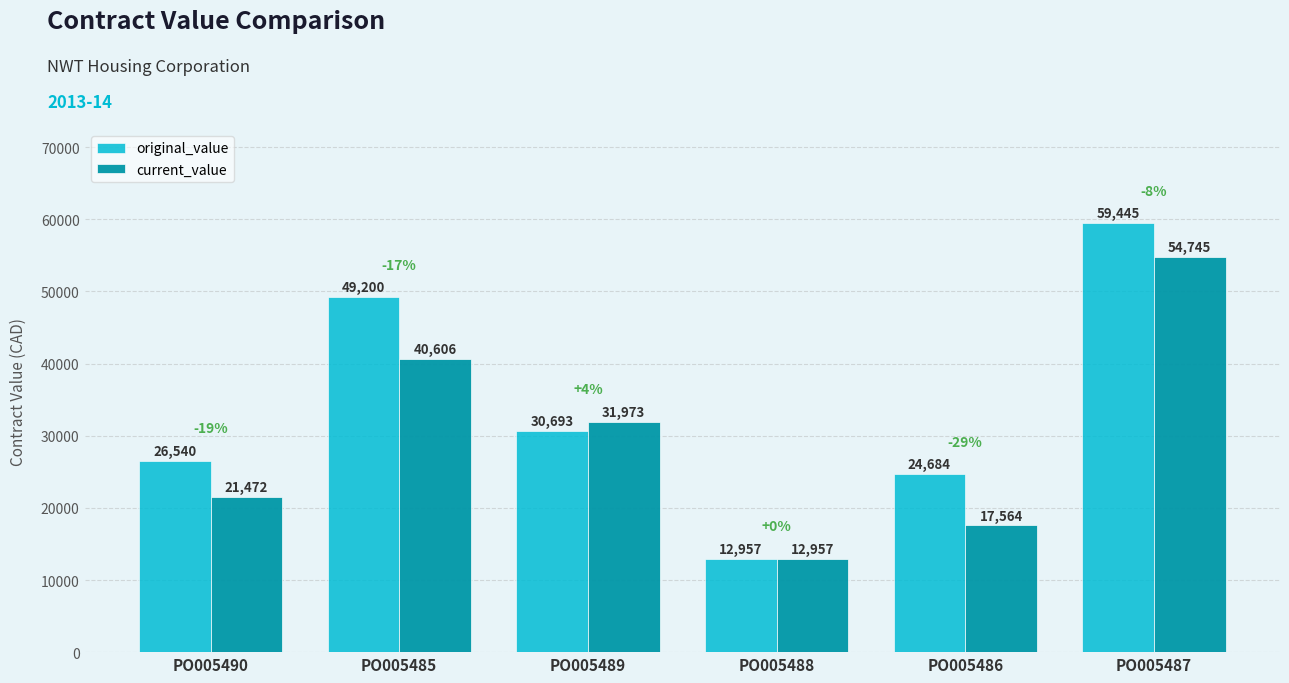

Which series has the largest range (max minus min)?

original_value